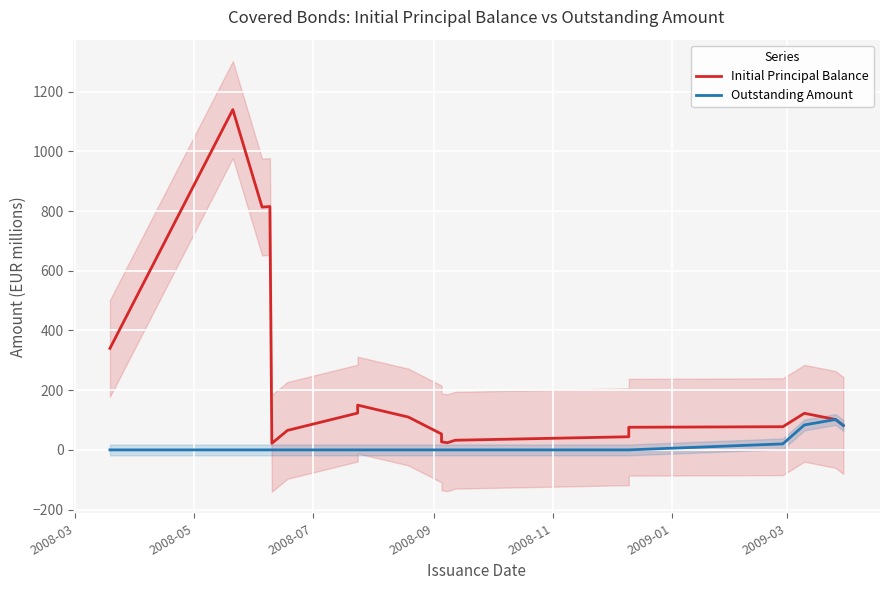

True or false: Outstanding Amount and Initial Principal Balance cross at least once.

False